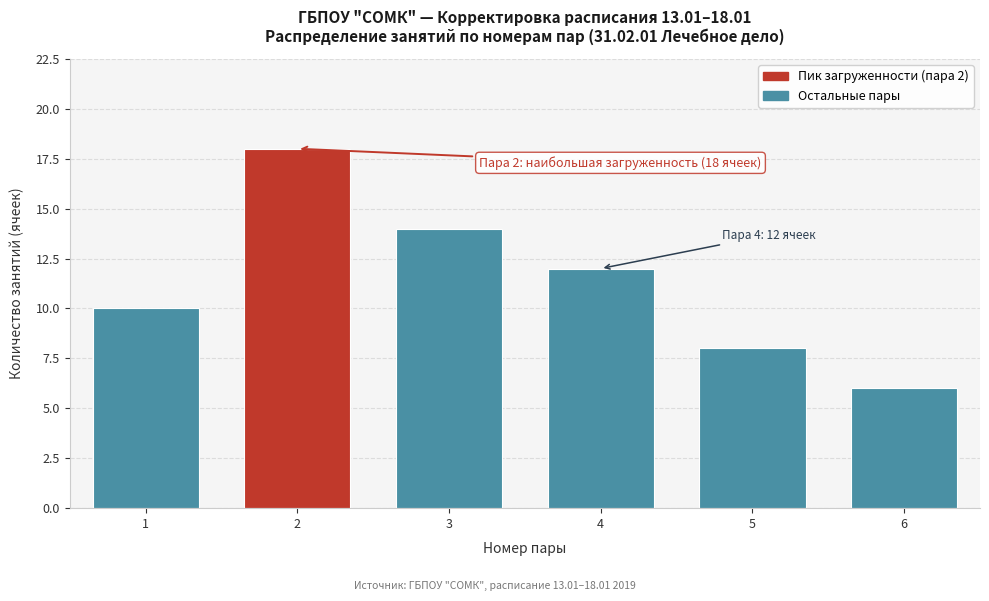

Reading right to left, extract all data points from this chart.

6	8	12	14	18	10